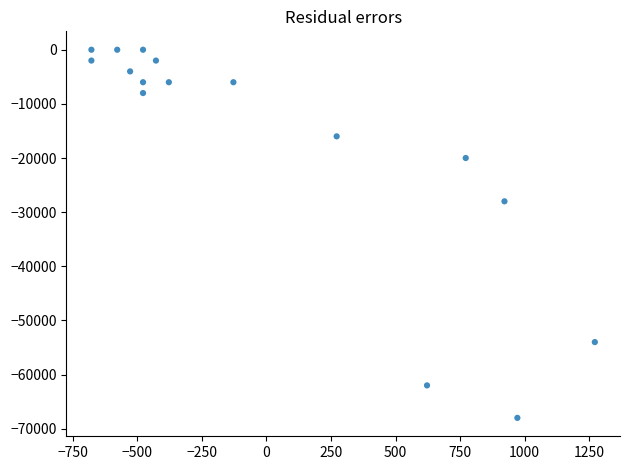

What Y value in the scatter plot is closest to -34000?

-28000.0